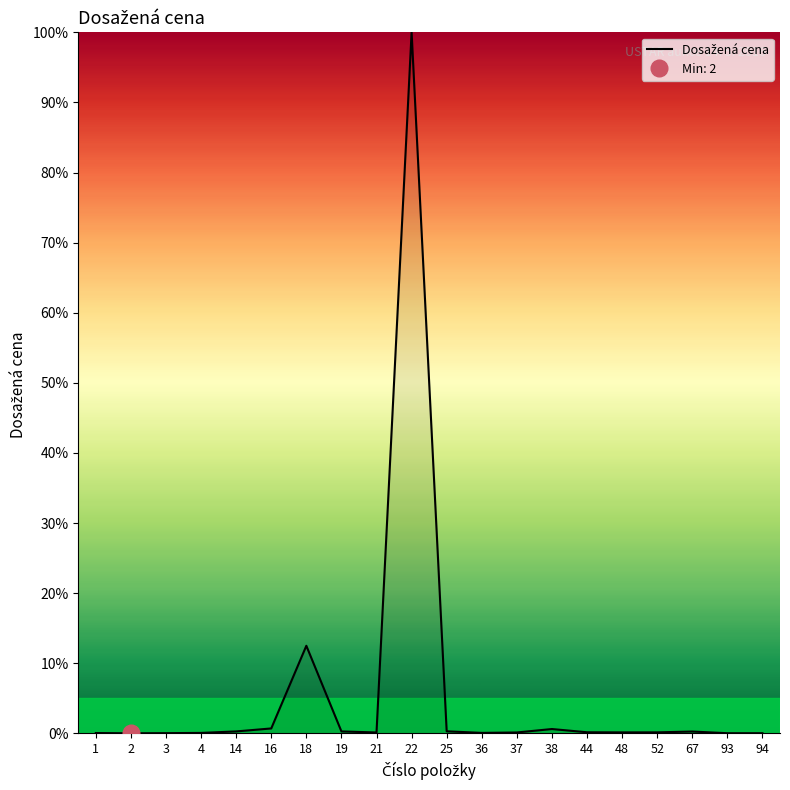

Where is the data nearest to the value 50?

18